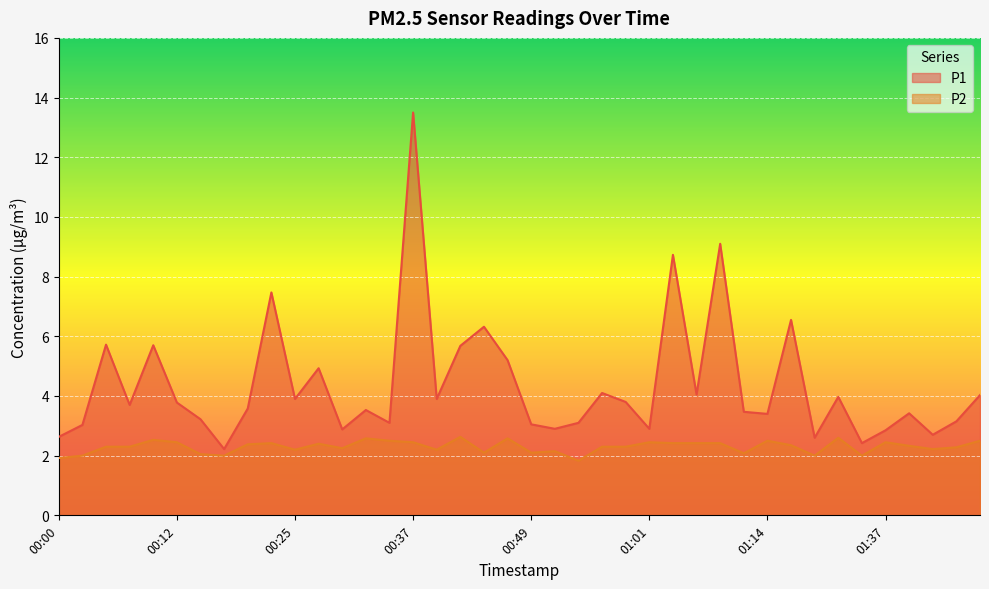

What are all the series names shown in the legend?

P1, P2